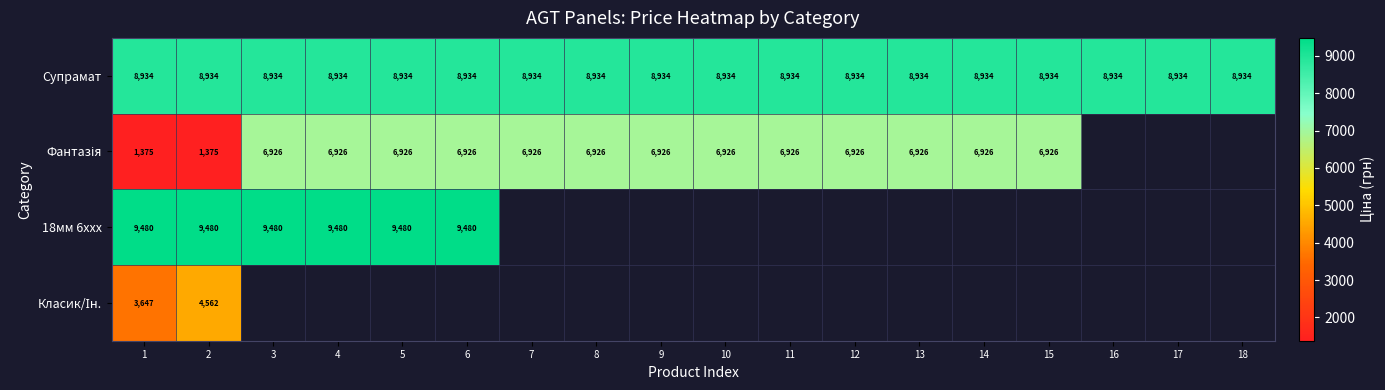

At which category is the sum across all series the highest?

2